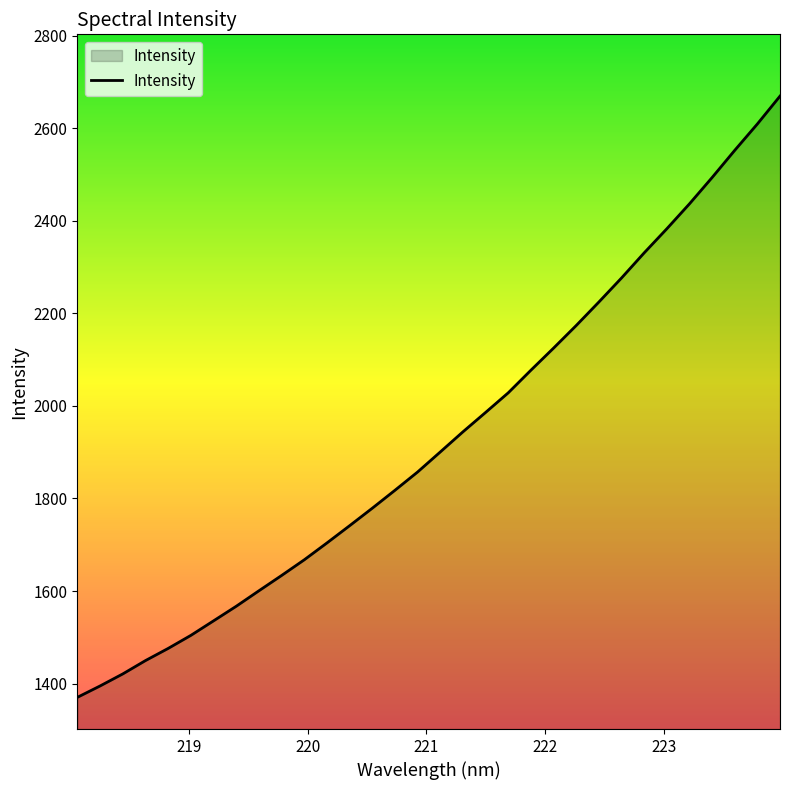

Count the number of data series in this chart.

1